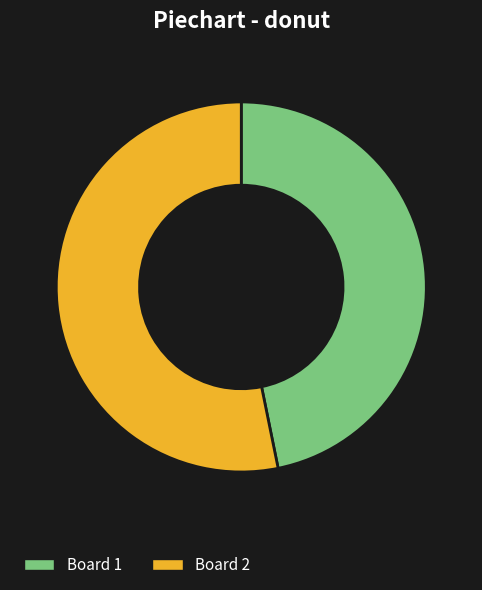

Which slice is the smallest?

Board 1